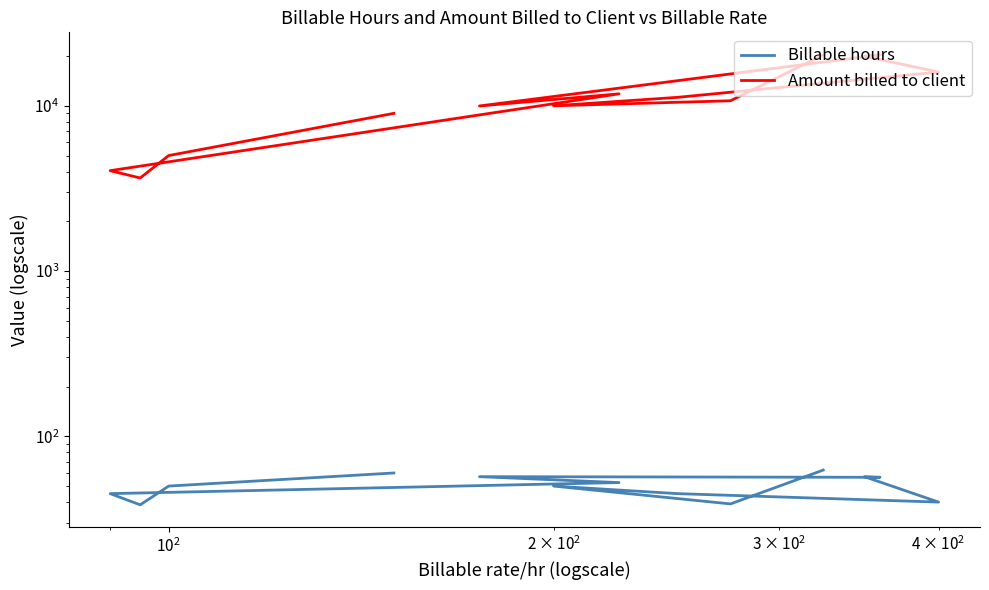

How many interior local valleys does the Amount billed to client series have?

3